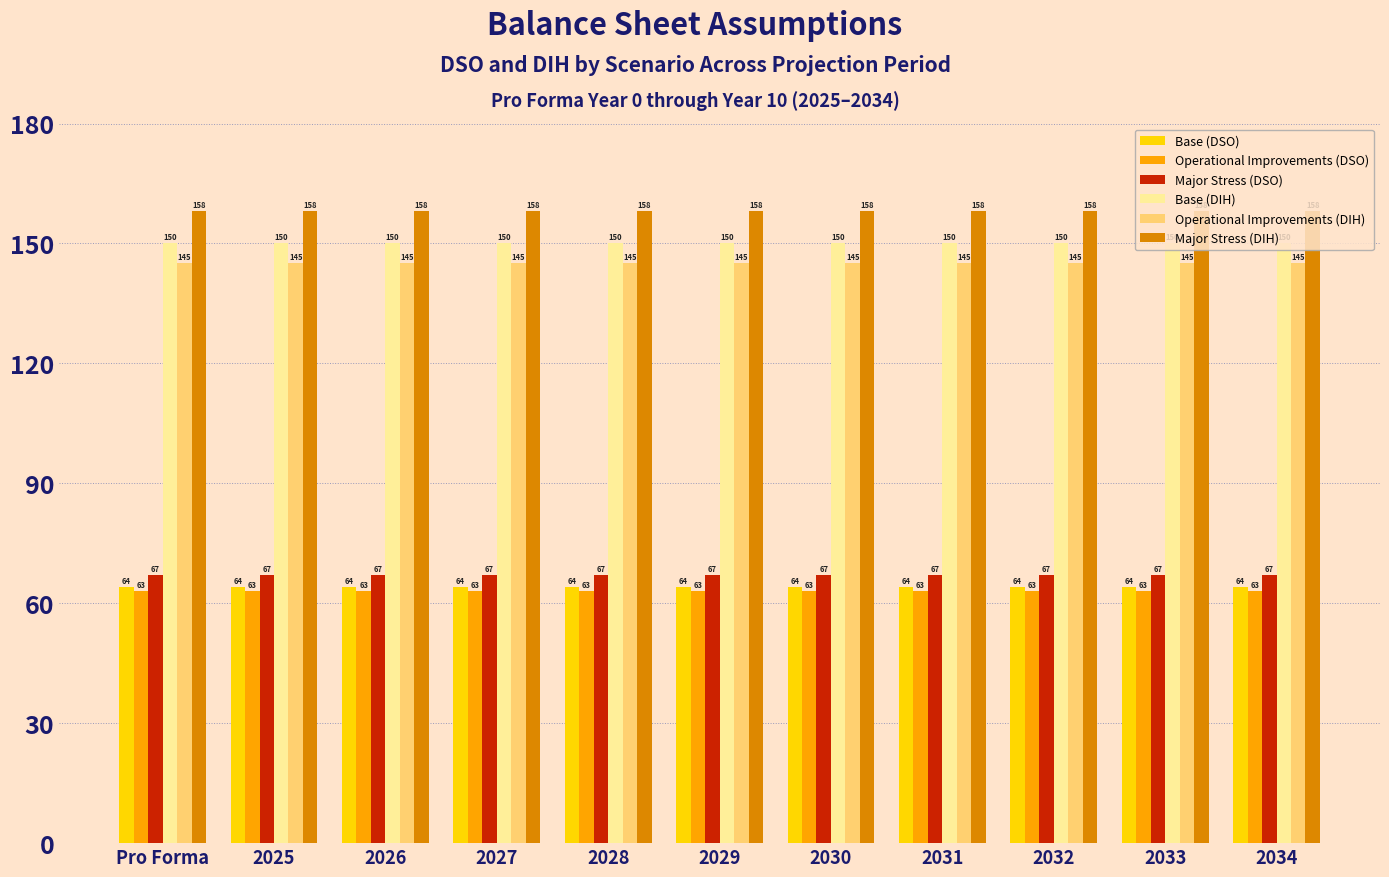

How many groups of bars are there?

11